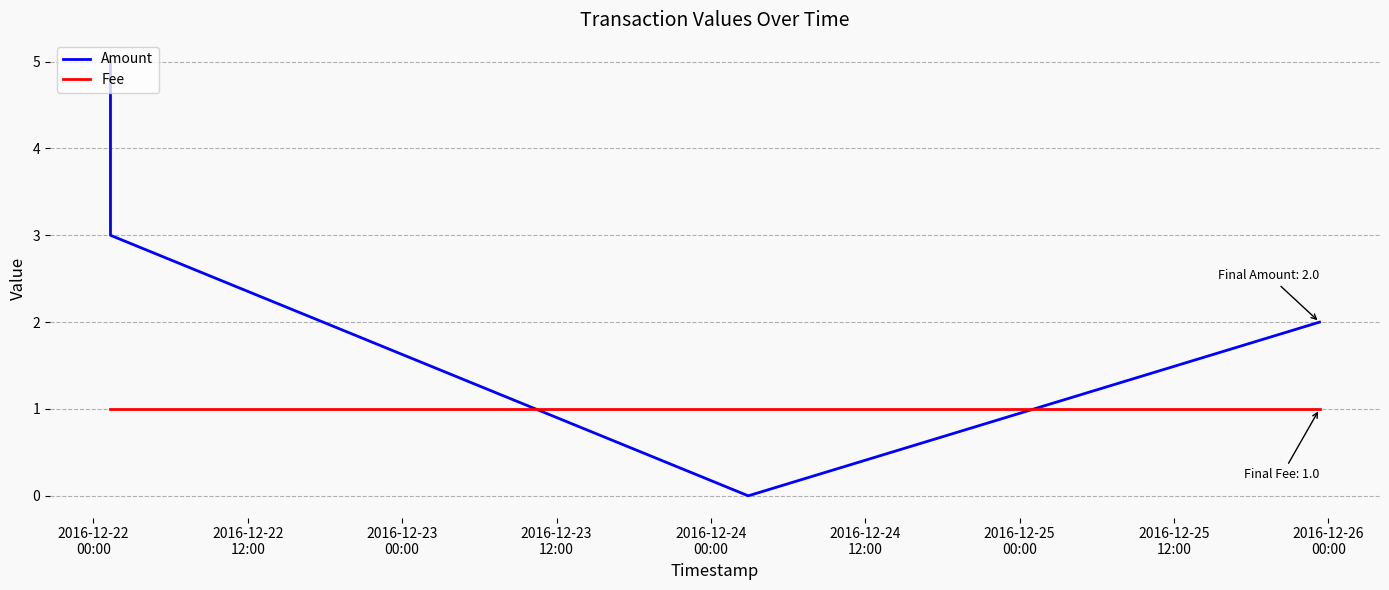

How many intersections are there between Fee and Amount?

2